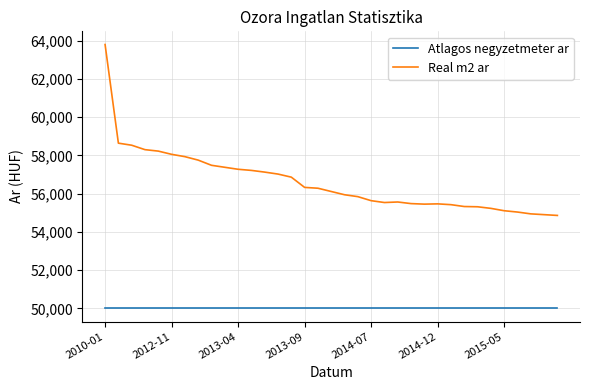

Which series has the largest total across all categories?

Real m2 ar